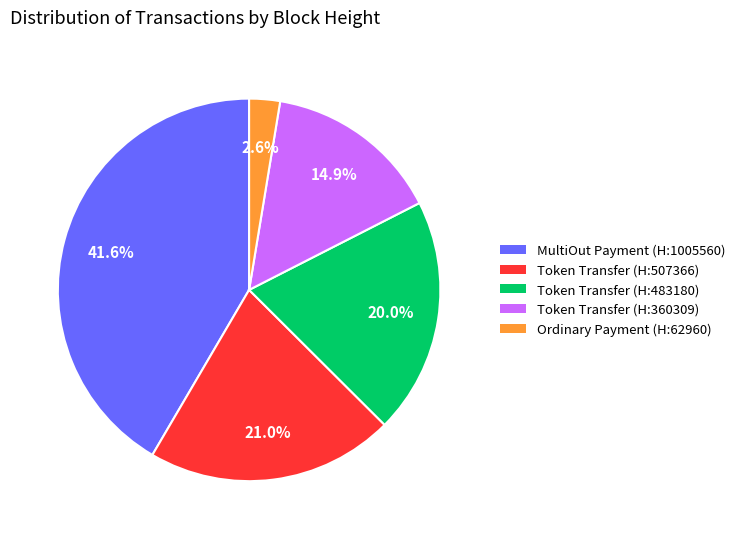

Is there any slice that represents more than half of the pie?

No